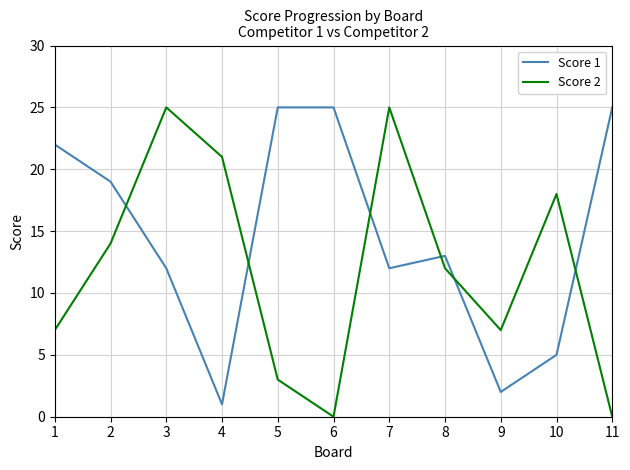

What is the difference between the maximum and minimum values in the Score 1 series?

24